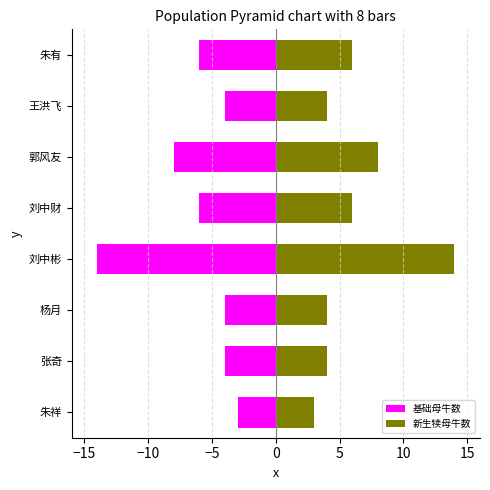

What are all the series names shown in the legend?

基础母牛数, 新生犊母牛数